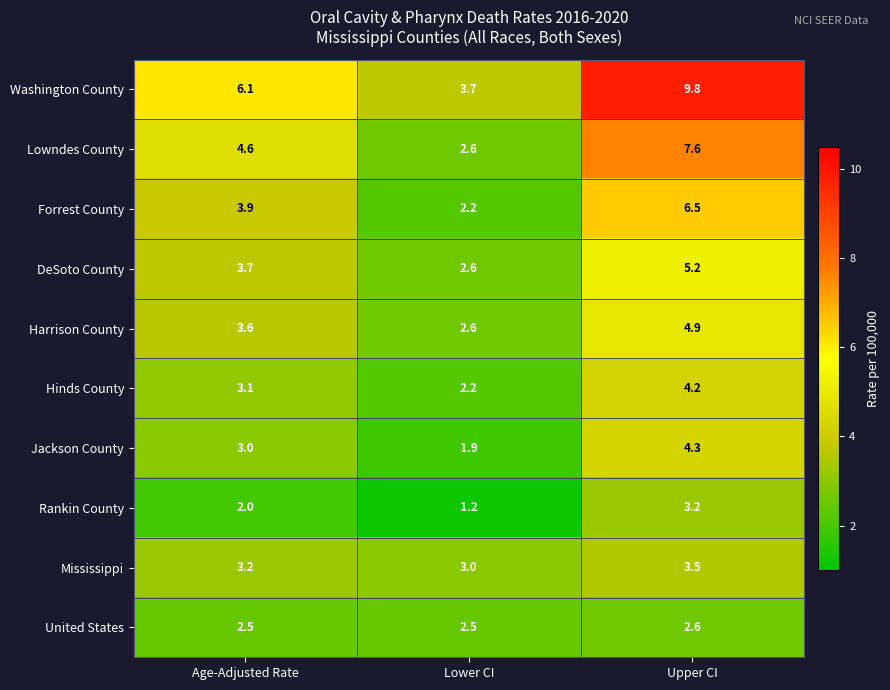

At how many categories does at least one series exceed 1?

3